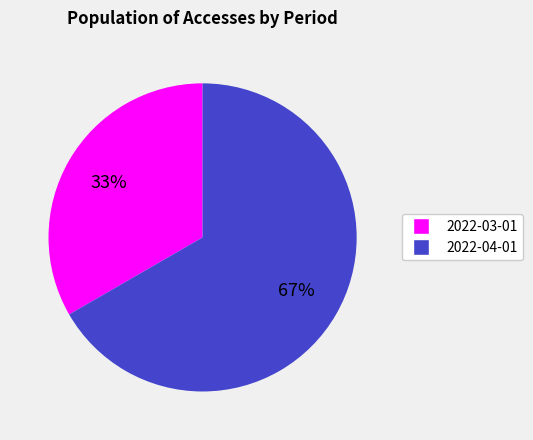

How many slices are in this pie chart?

2